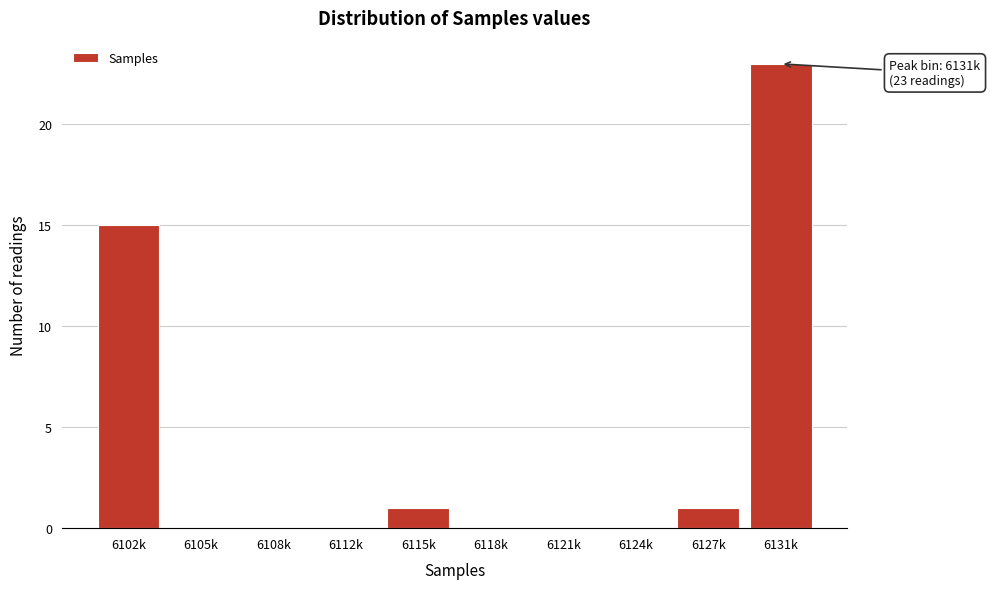

Reading right to left, what are all the values shown in this chart?

6131k=23	6127k=1	6124k=0	6121k=0	6118k=0	6115k=1	6112k=0	6108k=0	6105k=0	6102k=15